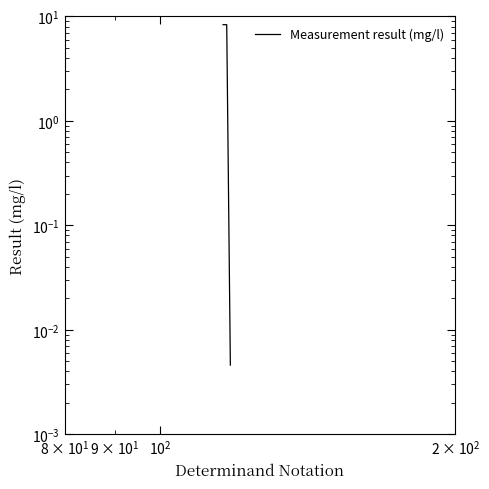

Is it true that the value at $\mathdefault{10^{2}}$ is 0.0?

False